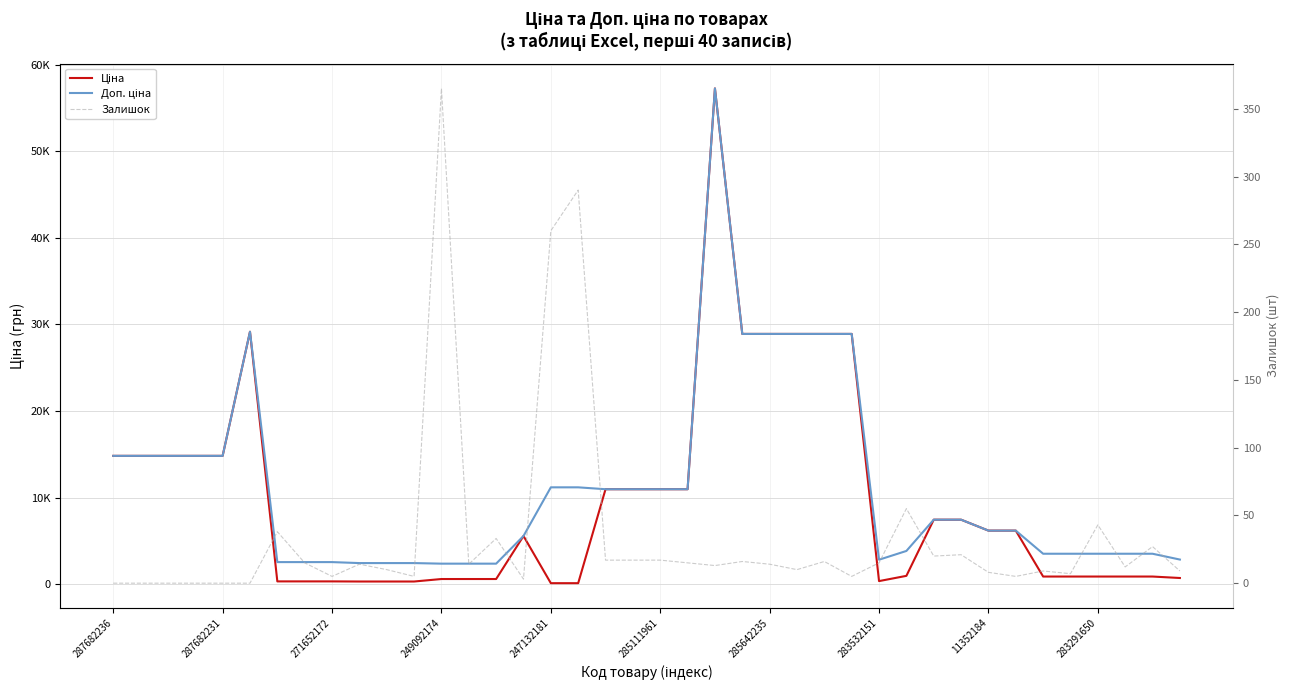

At which label is Ціна closest to 28684?

23